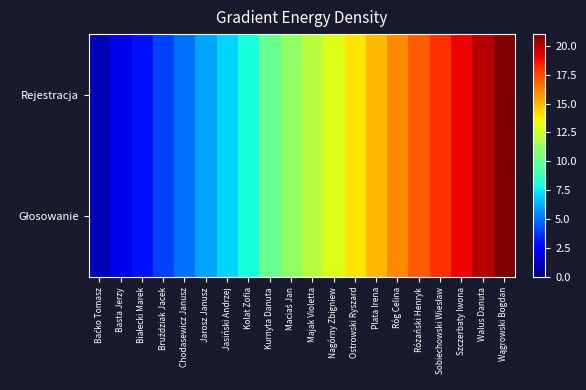

What is the smallest value displayed?

1